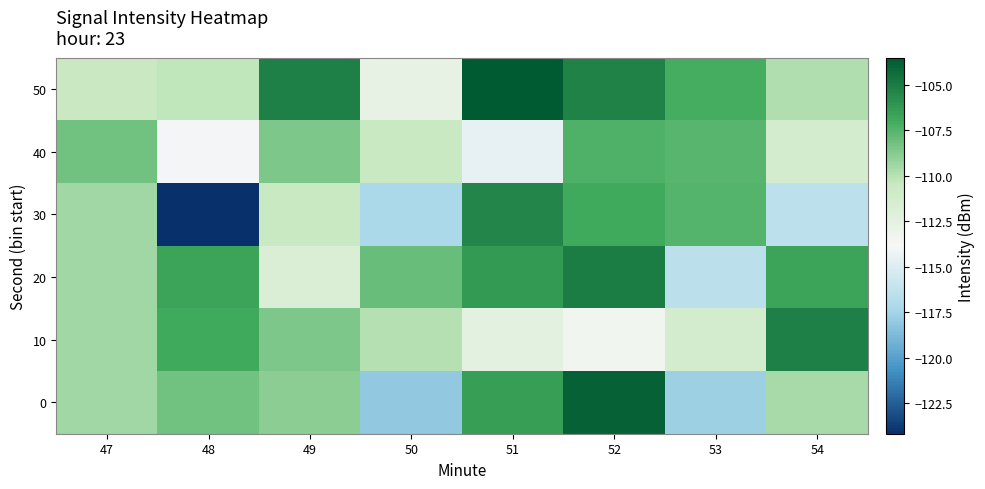

What is the total value across all series at 50?

-676.5